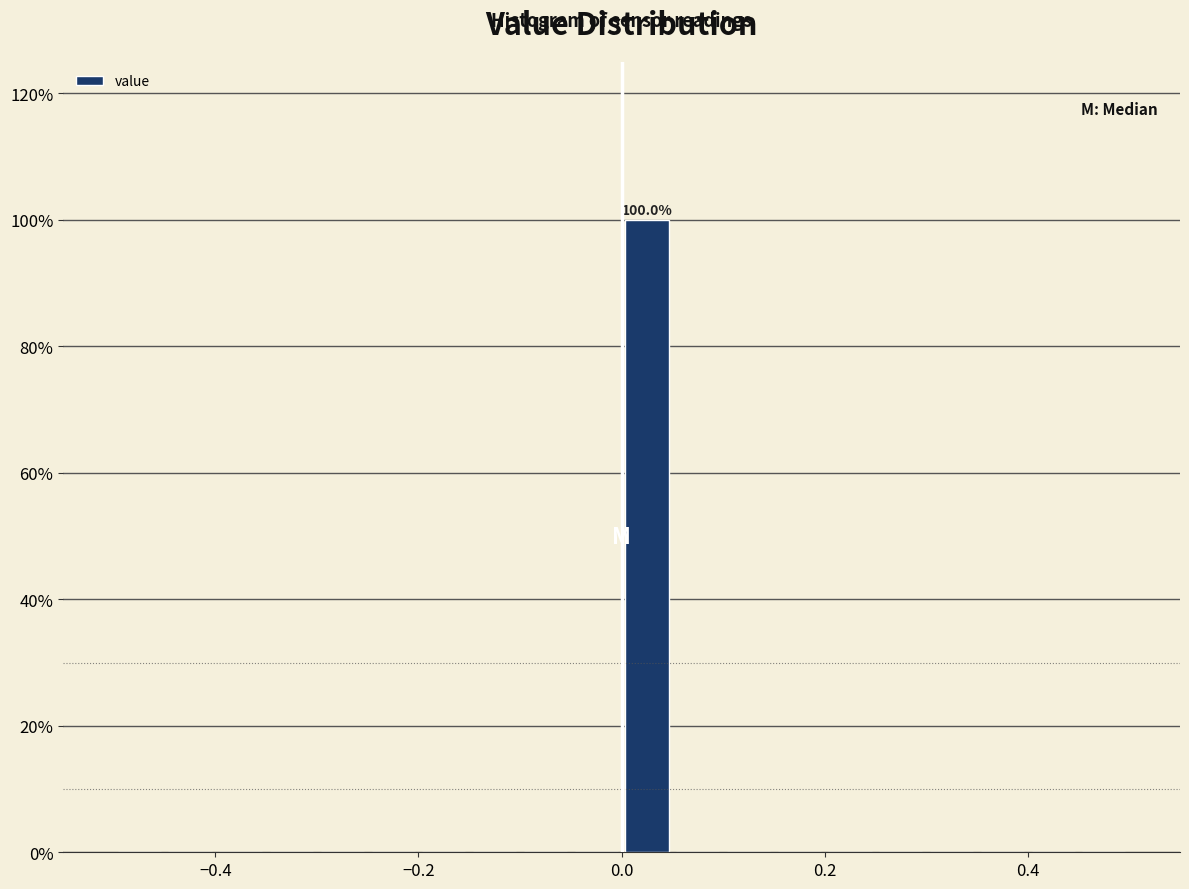

Read against the x-axis, roughly where is the centre of the tallest bar?

0.02